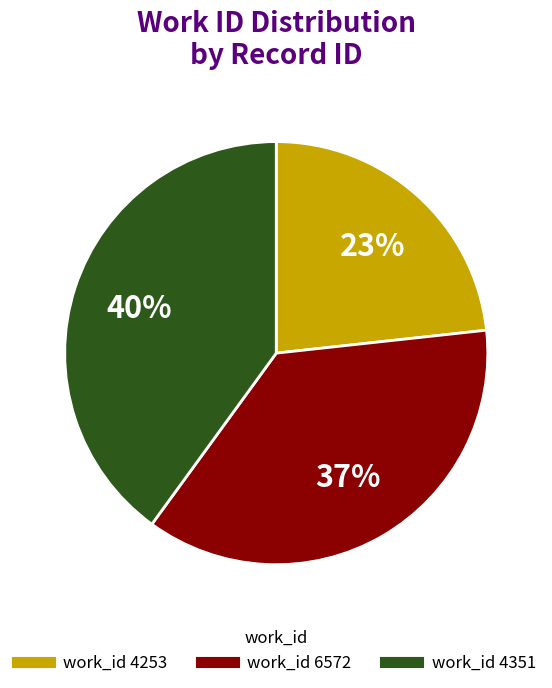

To the nearest percent, what is the difference between the largest and smallest slice percentages?

17%